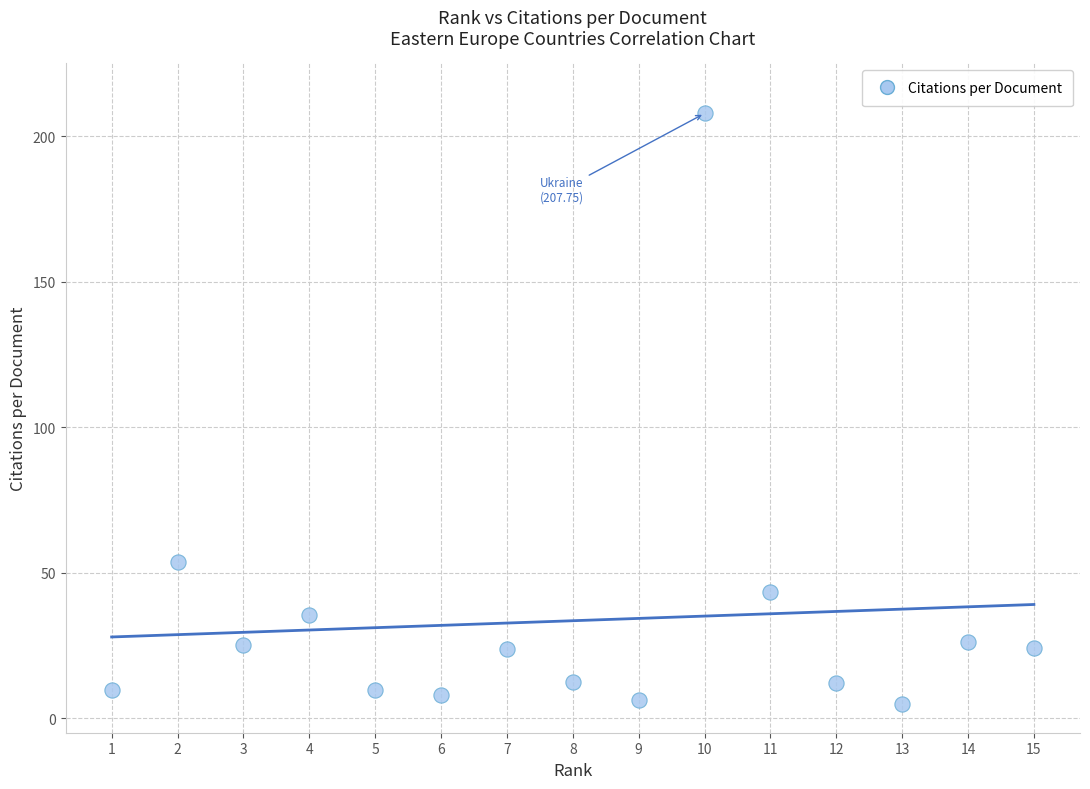

What is the range of X values (max minus min)?

14.0